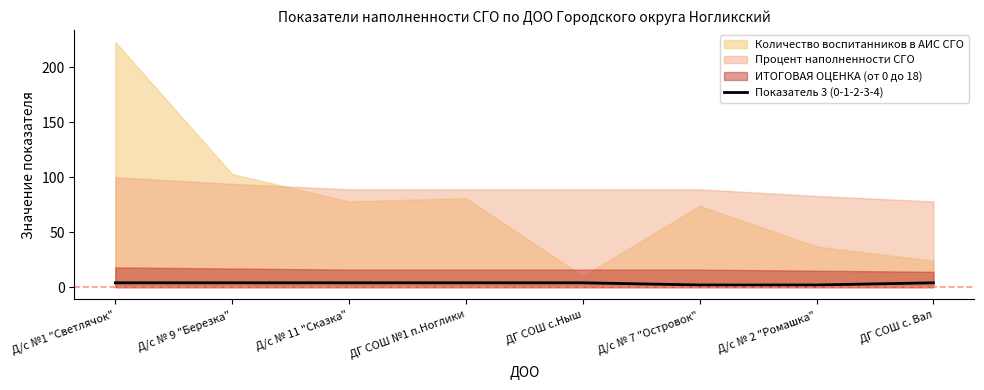

What is the label of the 5th point from the left?

ДГ СОШ с.Ныш